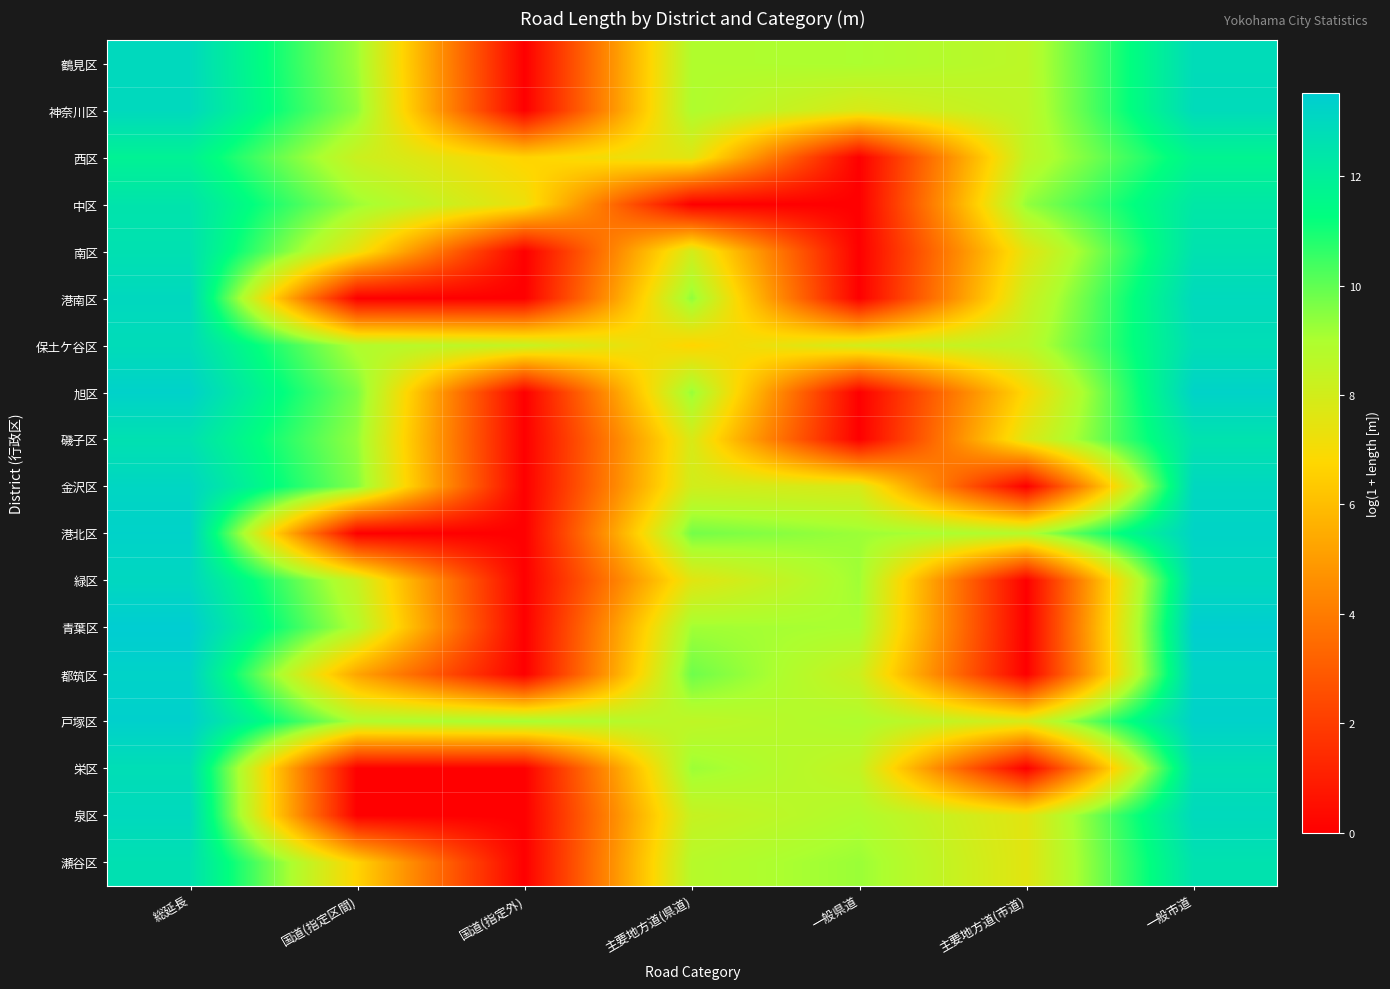

At how many categories does at least one series exceed 5?

7